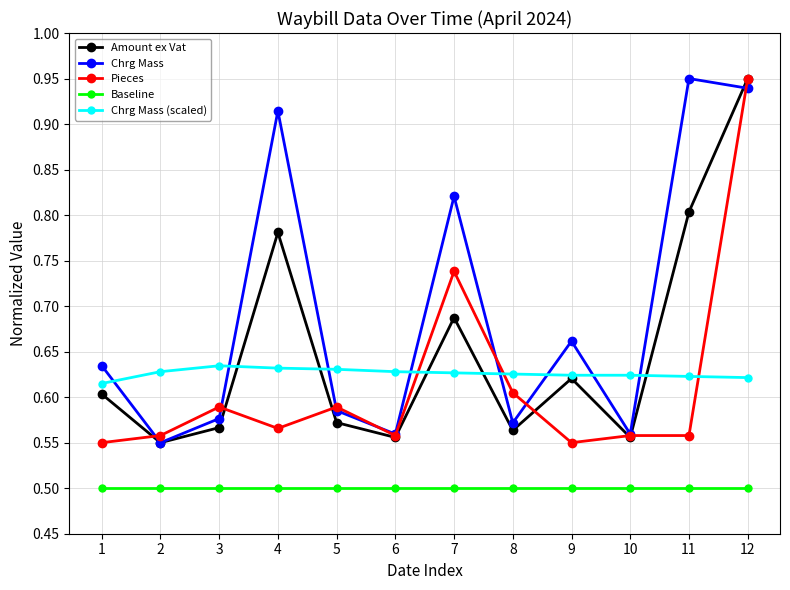

What is the difference between the second highest and minimum values in the Amount ex Vat series?

0.3